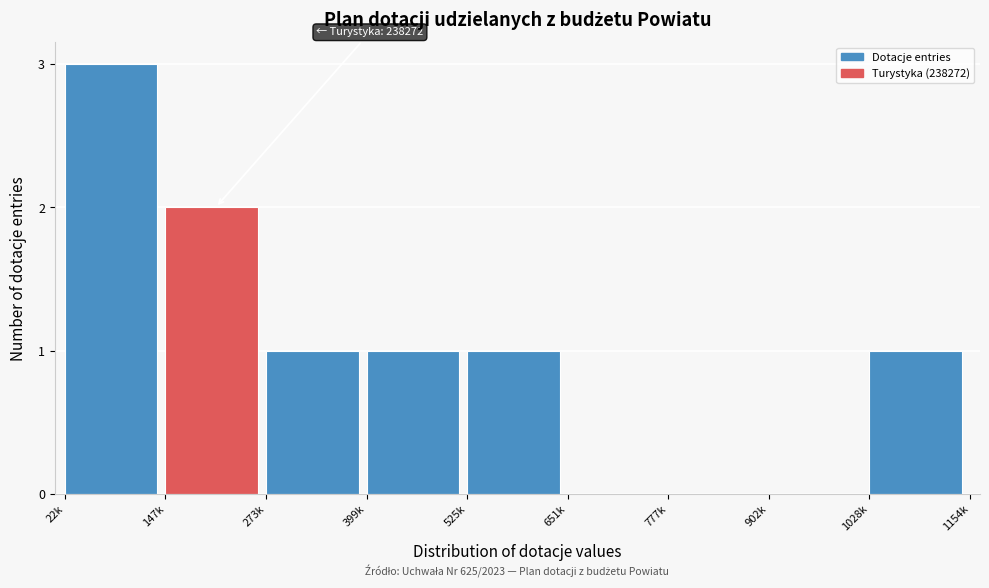

Reading right to left, transcribe all the data shown in this chart.

1028k=1	902k=0	777k=0	651k=0	525k=1	399k=1	273k=1	147k=2	22k=3